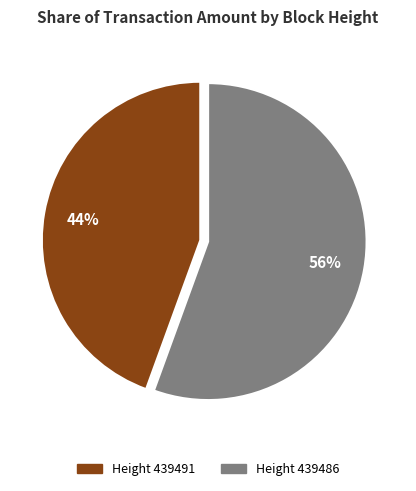

To the nearest percent, what is the average slice percentage?

50%